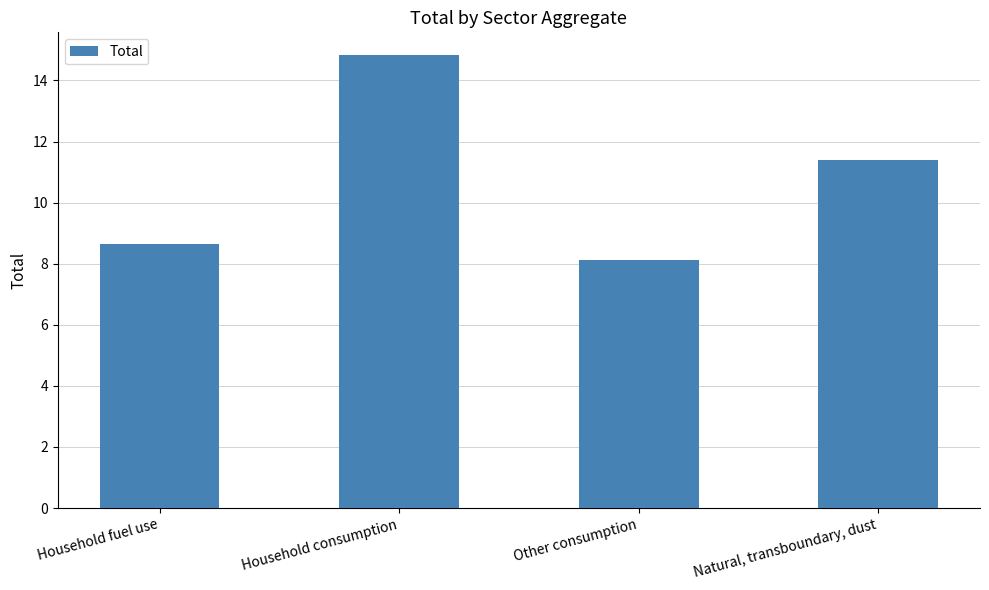

The chart shows a value of 8.1 at Other consumption. True or false?

True